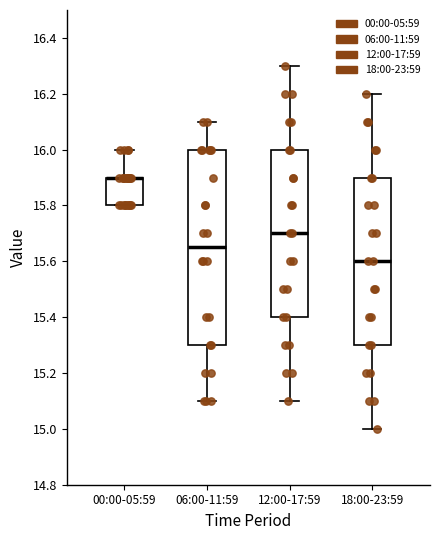

Reading left to right, transcribe this box plot: for each box, give where its median line is, the range the box spans, and where its two whiskers end, as read against the y-axis. The values are not printed on the chart, so give them approximately, as read against the axis.

00:00-05:59: median 15.90 (drawn on the box's upper edge), box 15.80 to 15.90, whiskers 15.80 to 16.00
06:00-11:59: median 15.66, box 15.30 to 16.00, whiskers 15.10 to 16.10
12:00-17:59: median 15.70, box 15.40 to 16.00, whiskers 15.10 to 16.30
18:00-23:59: median 15.60, box 15.30 to 15.90, whiskers 15.00 to 16.20